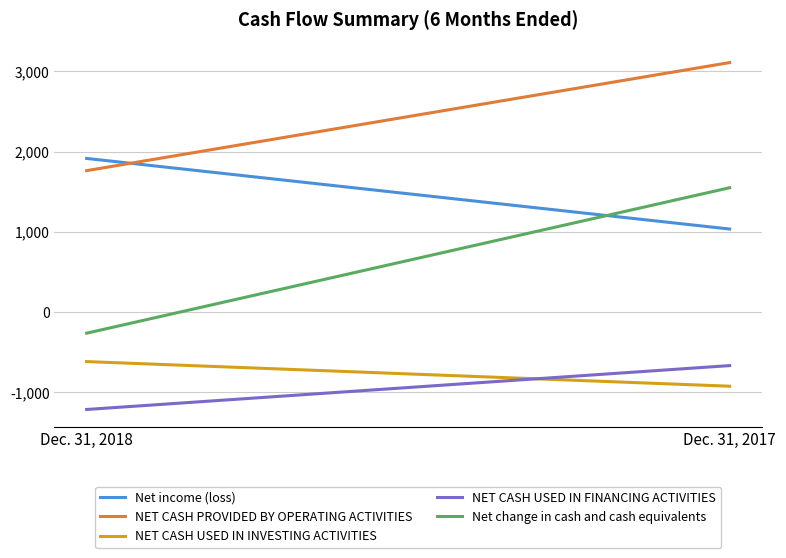

At which category is the sum across all series the highest?

Dec. 31, 2017